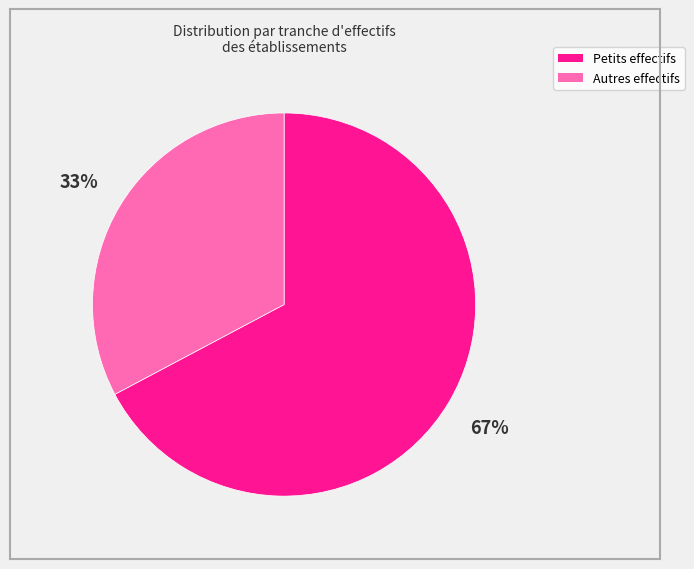

How many slices are in this pie chart?

2